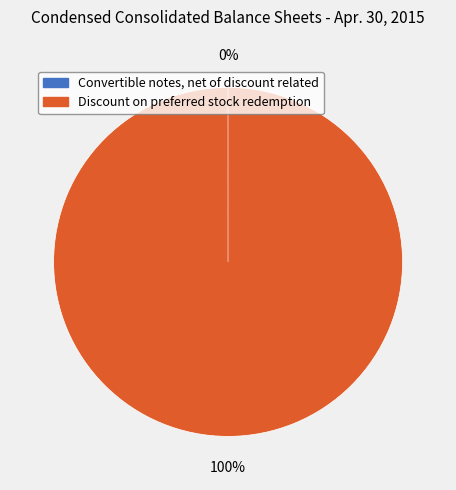

To the nearest percent, what is the difference between the largest and smallest slice percentages?

100%